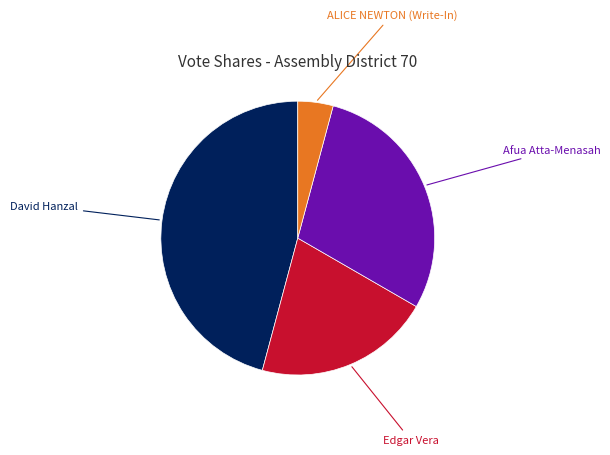

To the nearest percent, what is the average slice percentage?

25%